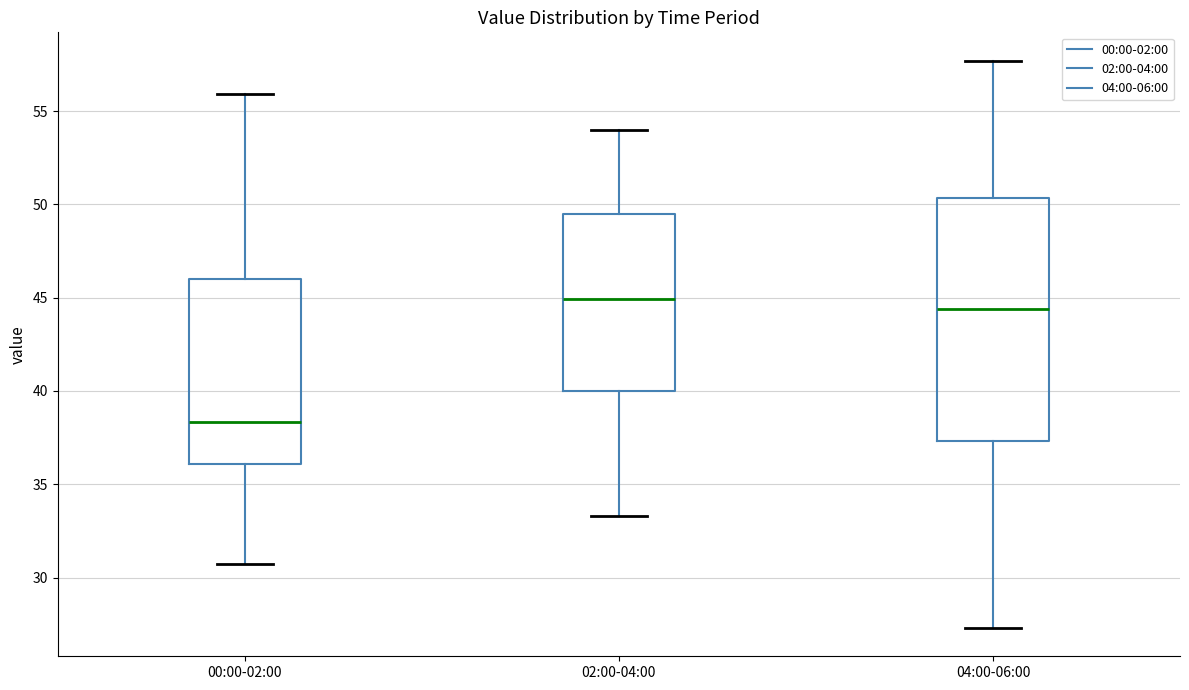

Which box is the tallest, from its lower edge to its upper edge?

04:00-06:00